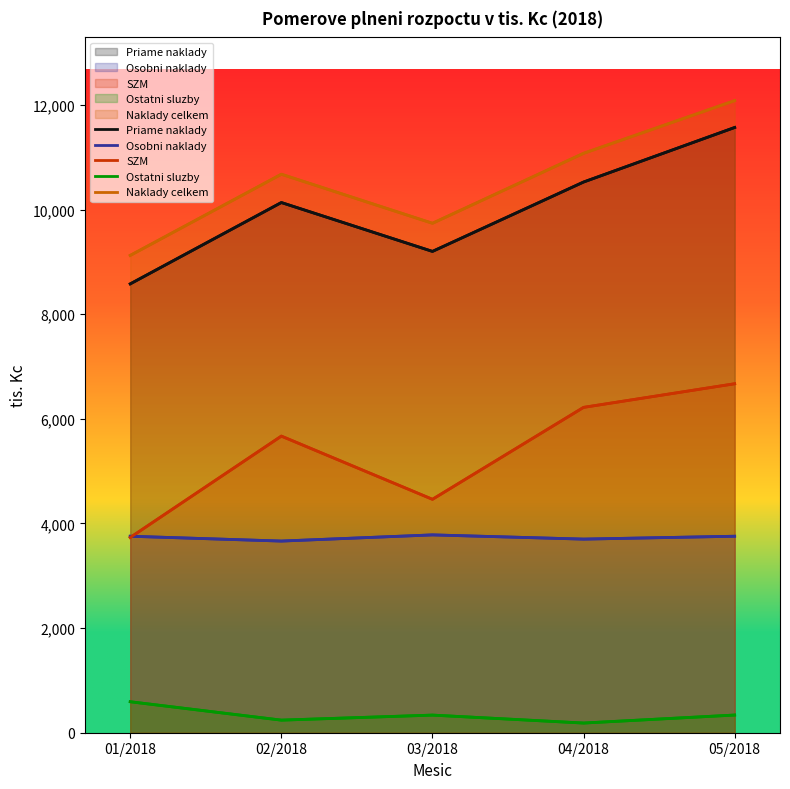

The Naklady celkem series shows 5818.5 at 02/2018. True or false?

False